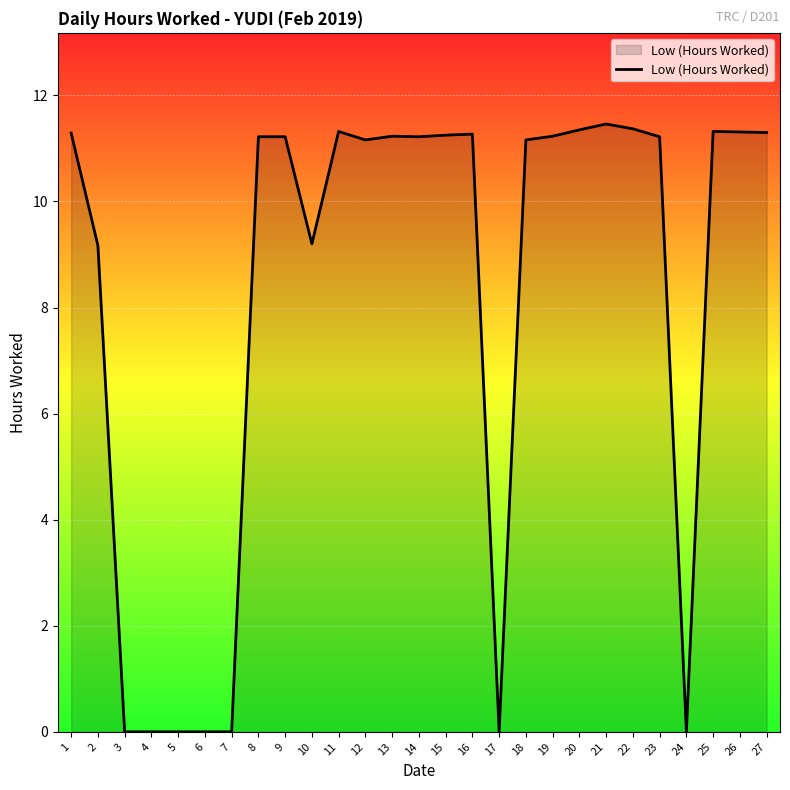

How many distinct data groups are displayed?

1